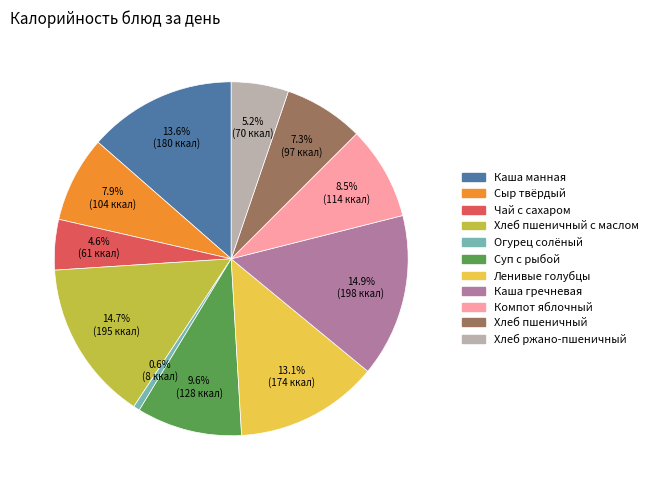

Is there a majority slice in this chart?

No